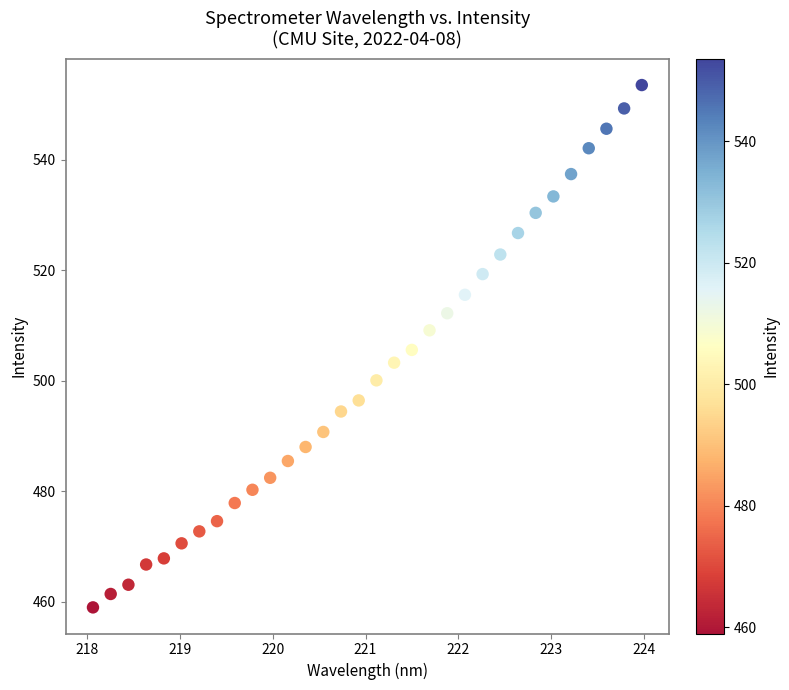

What is the range of X values (max minus min)?

5.9